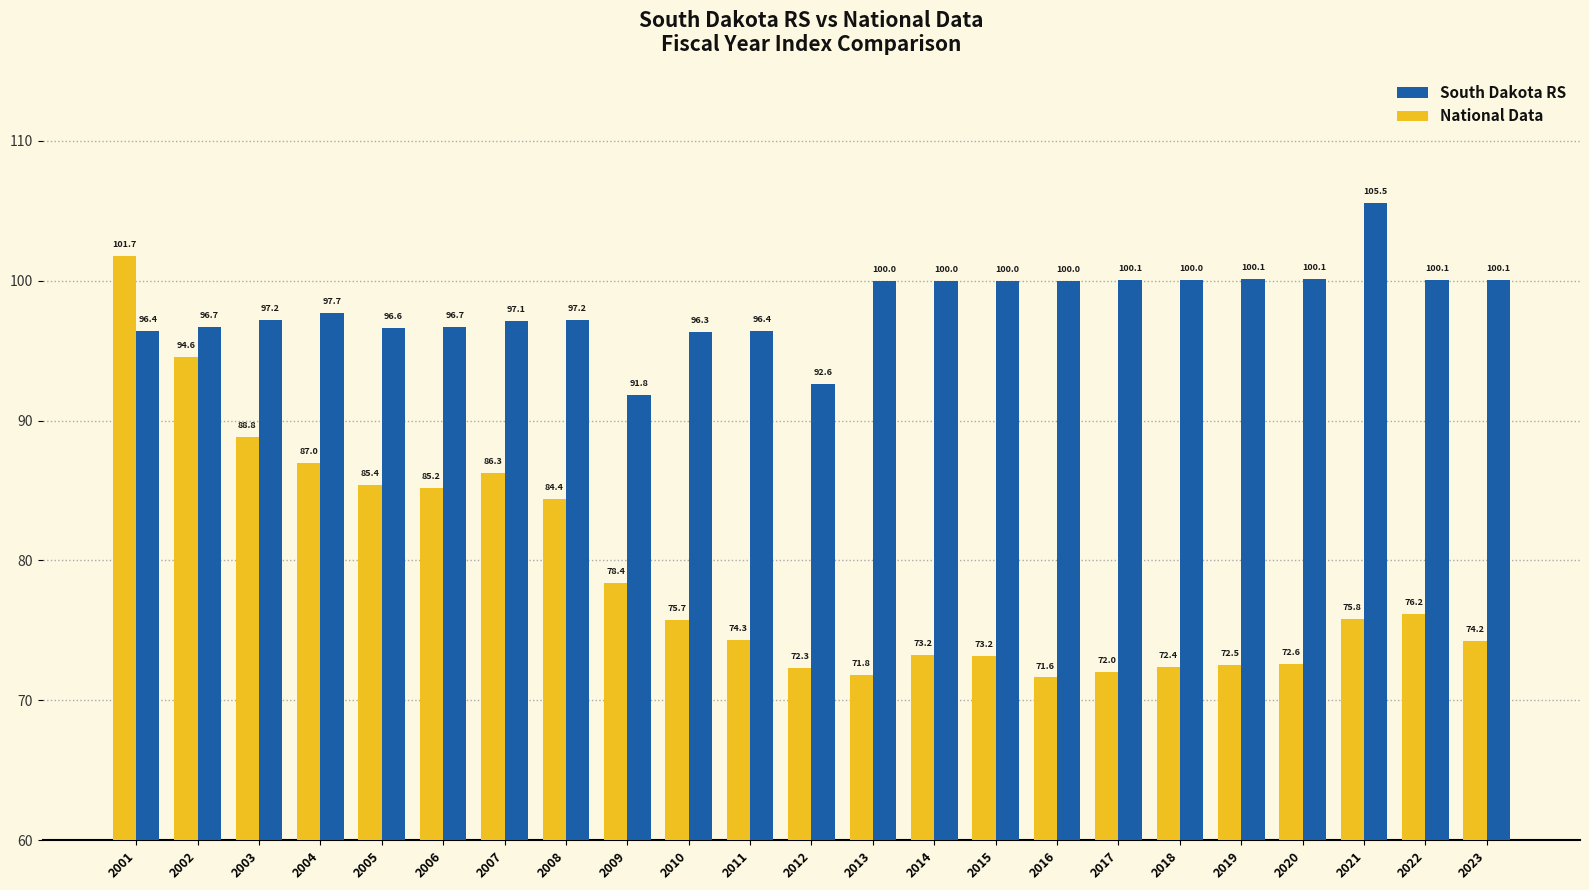

Reading left to right, extract all data points from this chart.

South Dakota RS: 96.4	96.7	97.2	97.7	96.6	96.7	97.1	97.2	91.8	96.3	96.4	92.6	100.0	100.0	100.0	100.0	100.1	100.0	100.1	100.1	105.5	100.1	100.1
National Data: 101.7	94.6	88.8	87.0	85.4	85.2	86.3	84.4	78.4	75.7	74.3	72.3	71.8	73.2	73.2	71.6	72.0	72.4	72.5	72.6	75.8	76.2	74.2